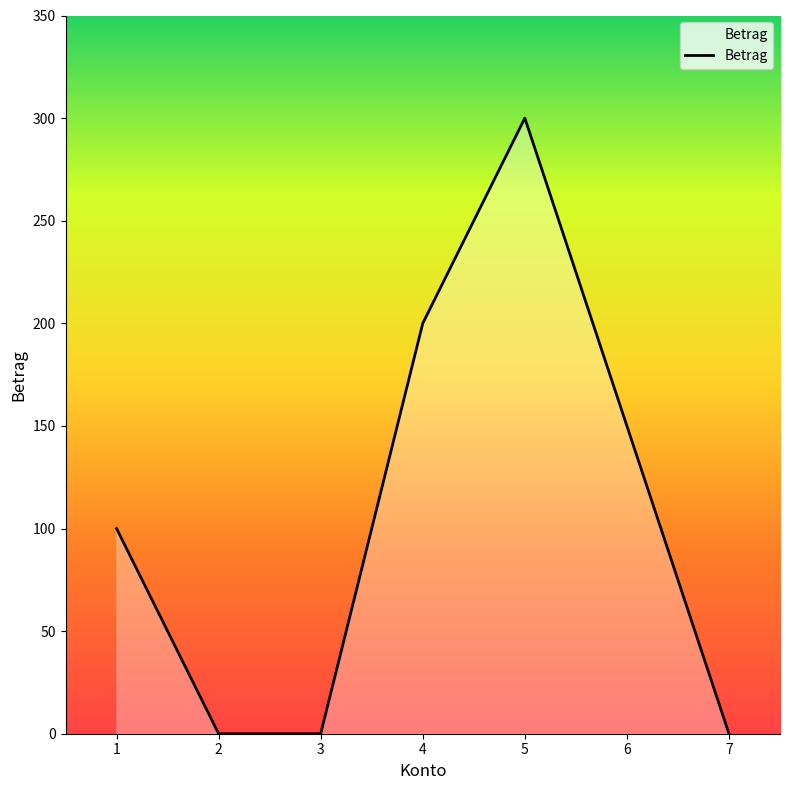

How many lines are shown in the chart?

1